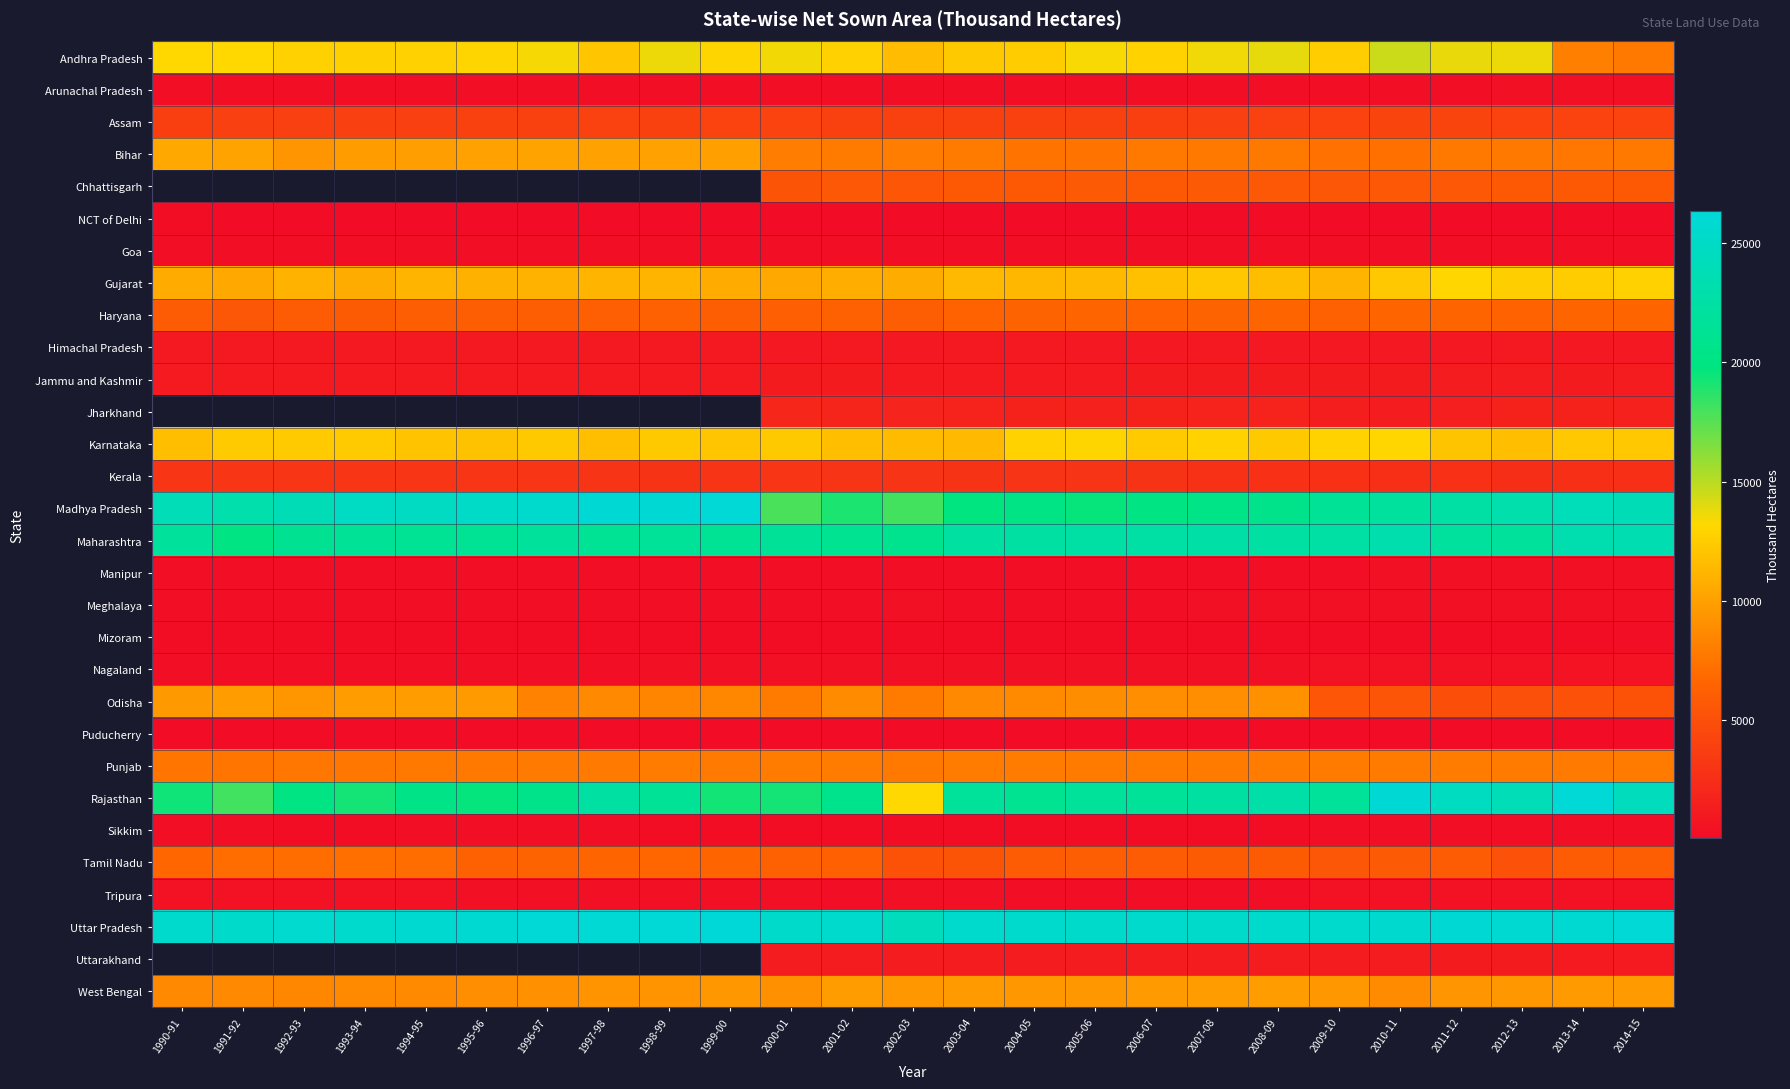

Which series has the largest total across all categories?

Uttar Pradesh